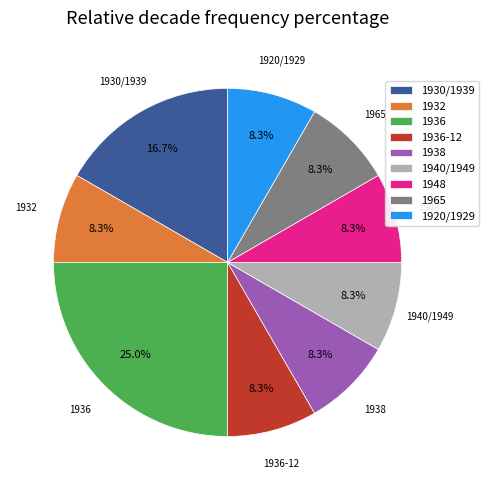

Between 1936 and 1920/1929, which is larger?

1936